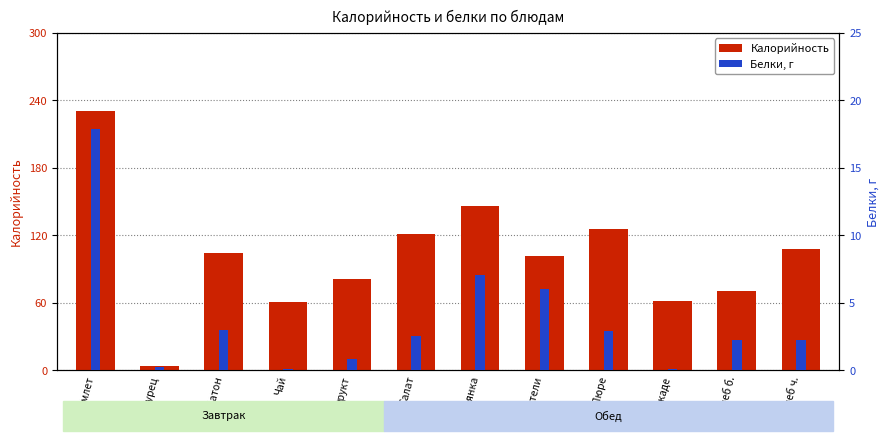

What is the value of the Калорийность bar at the 3rd from the left?

104.7